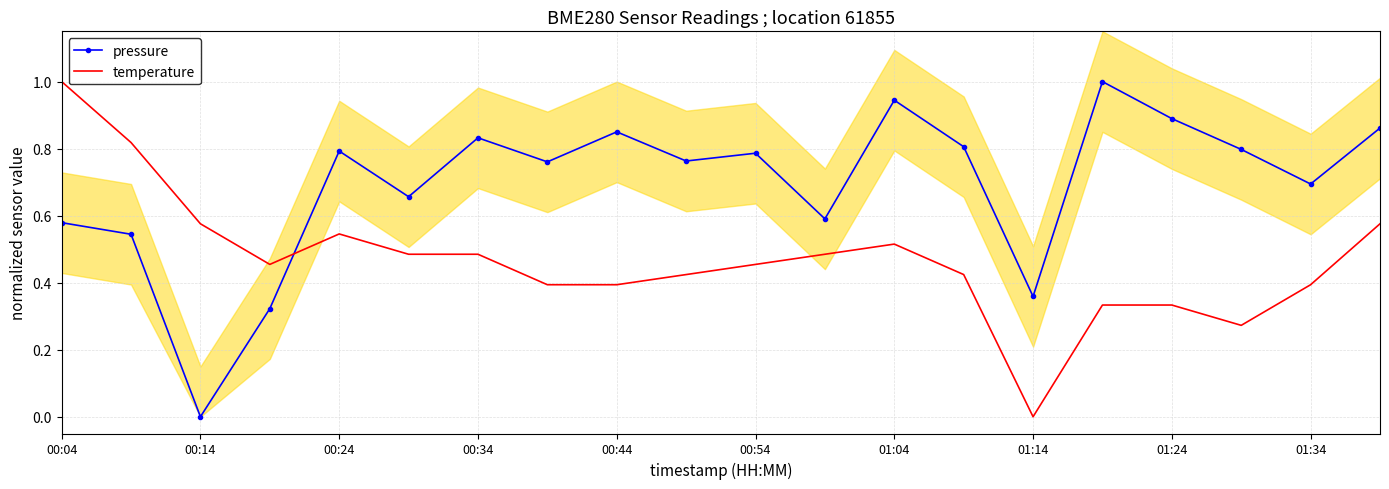

How many data points in pressure are above 0?

19